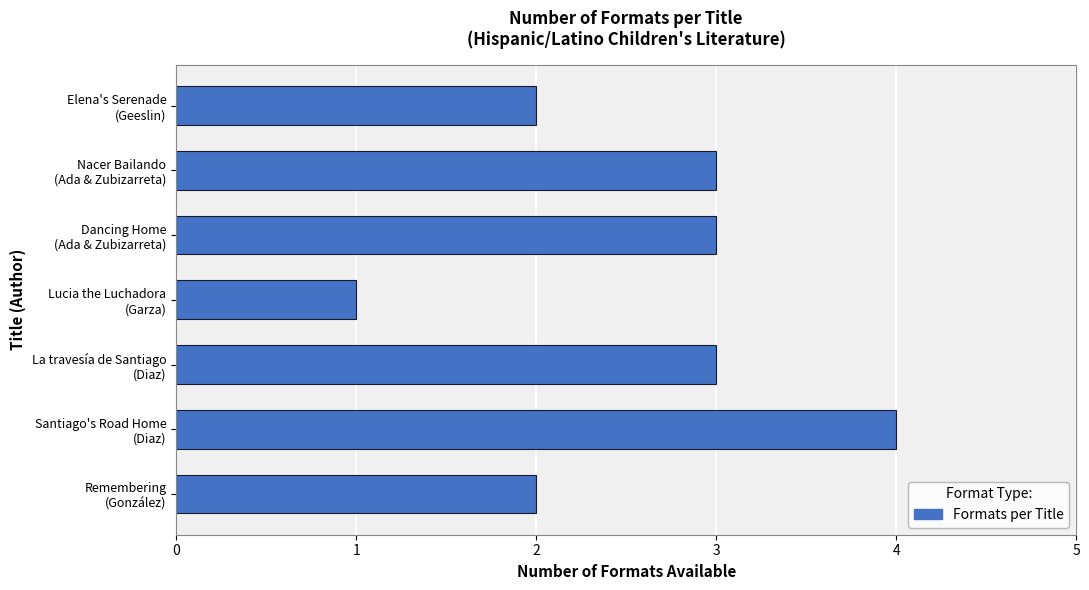

Reading bottom to top, list all the values displayed in this chart.

2	4	3	1	3	3	2